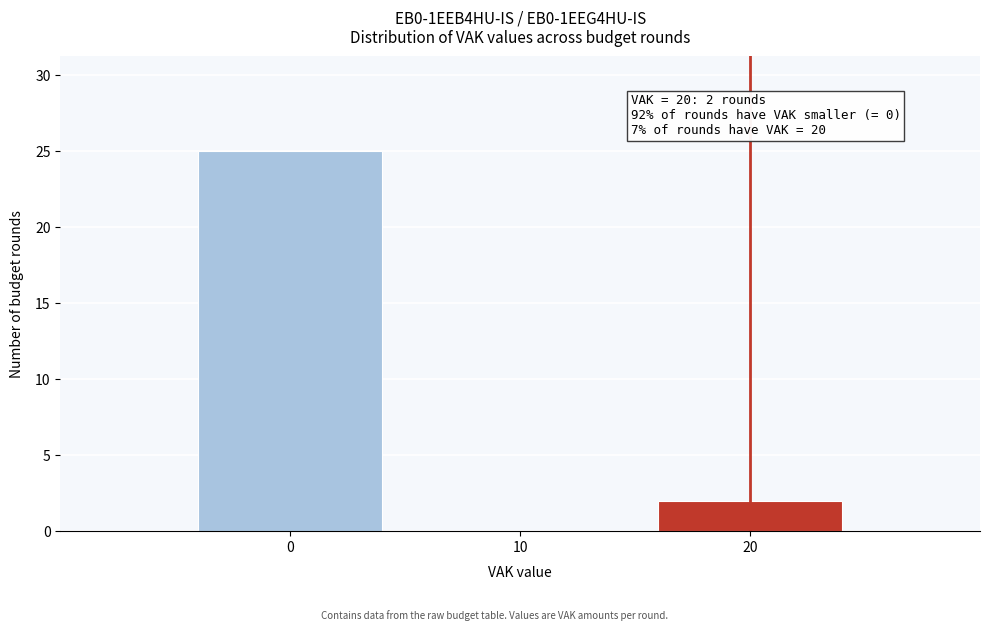

Reading right to left, extract all data points from this chart.

20=2	10=0	0=25